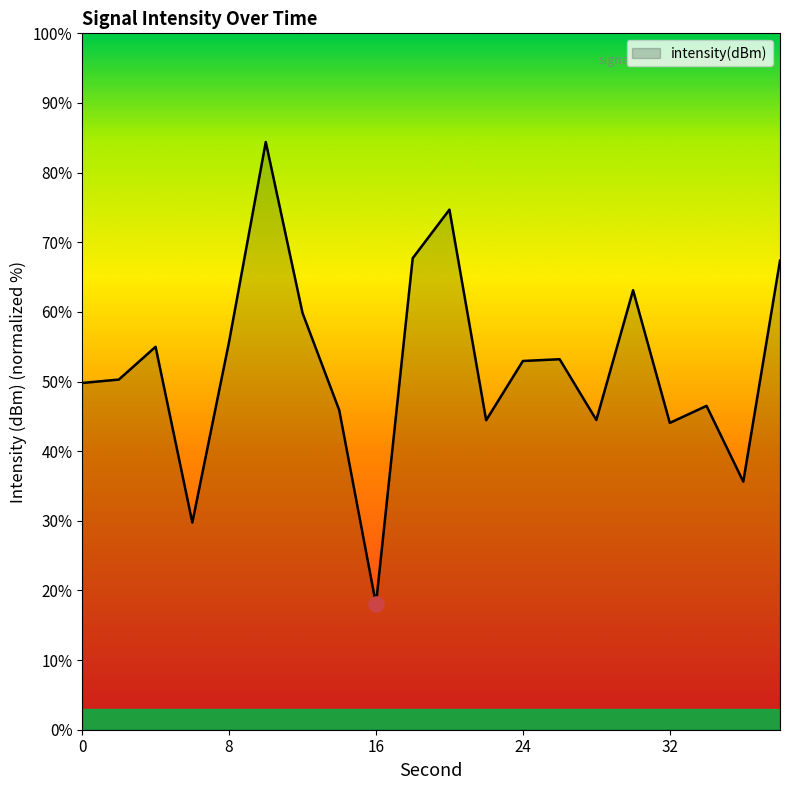

What is the difference between the maximum and minimum values?

66.4